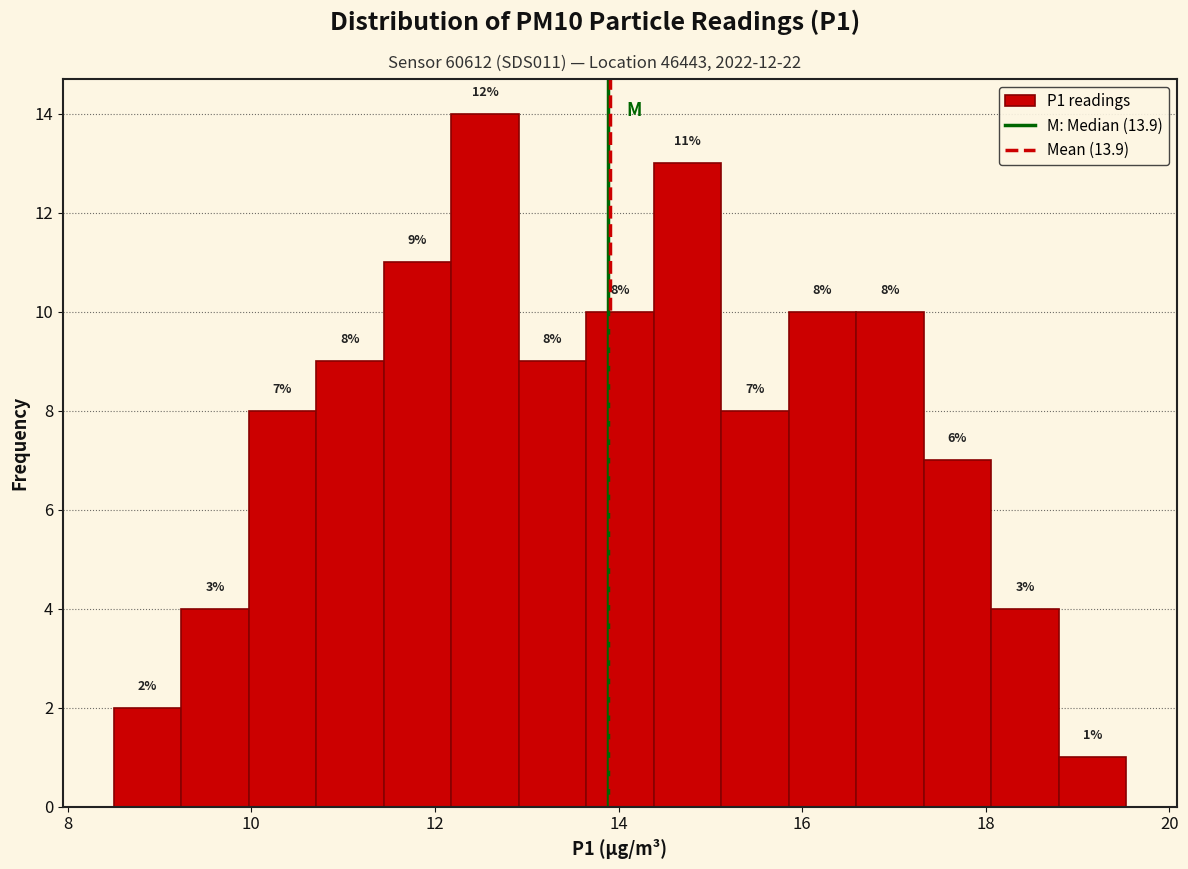

Read against the x-axis, roughly where is the centre of the tallest bar?

12.6